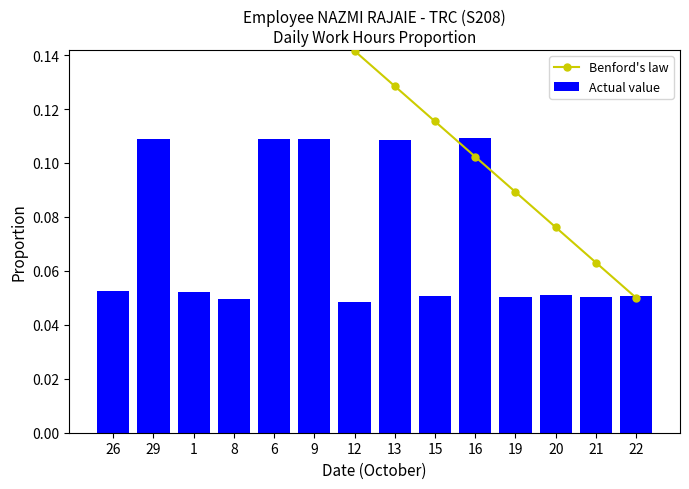

Are the bars grouped side by side (vs. stacked)?

Yes